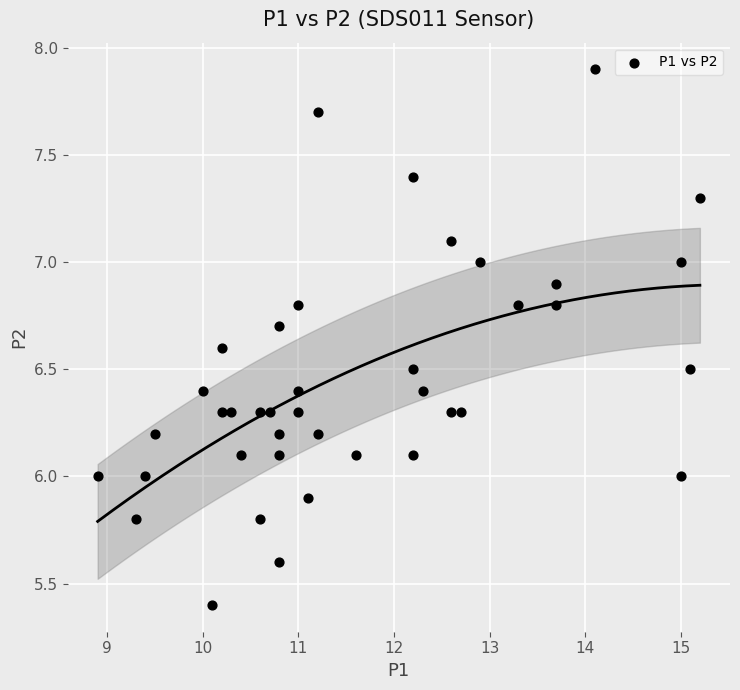

What is the range of X values (max minus min)?

6.3